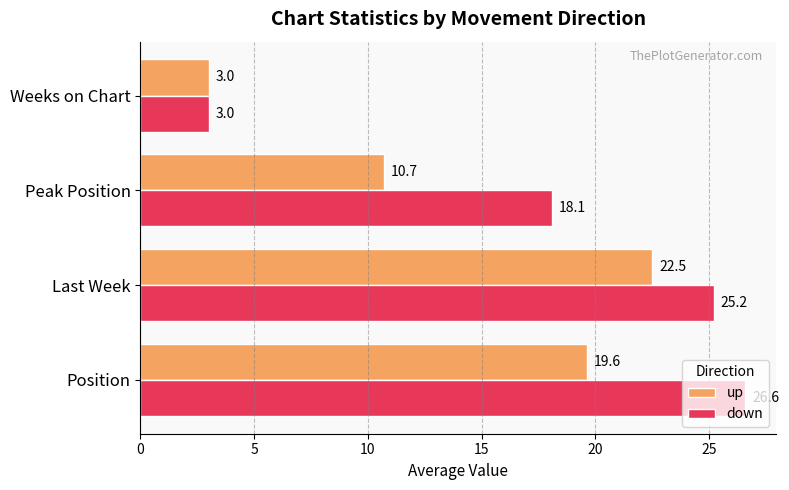

Which series has the largest total across all categories?

down